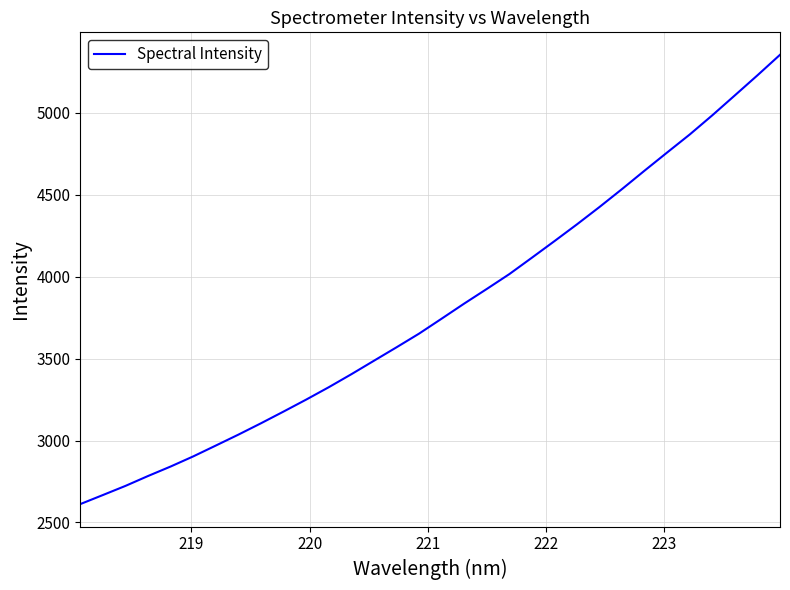

What is the smallest value displayed?

2612.1